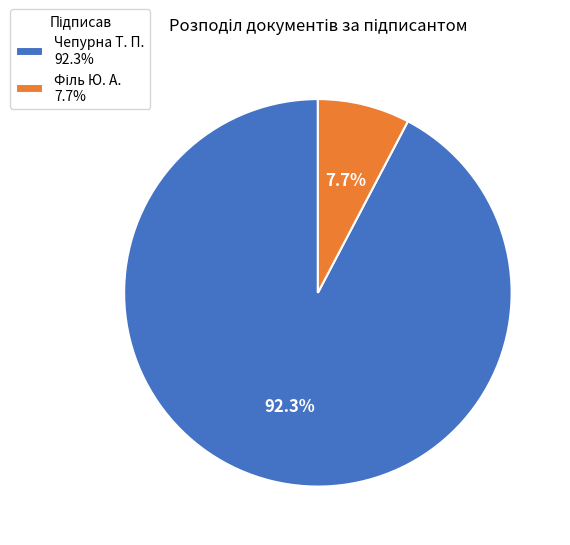

What percentage is NOT represented by Чепурна Т. П. 92.3%?

7.7%